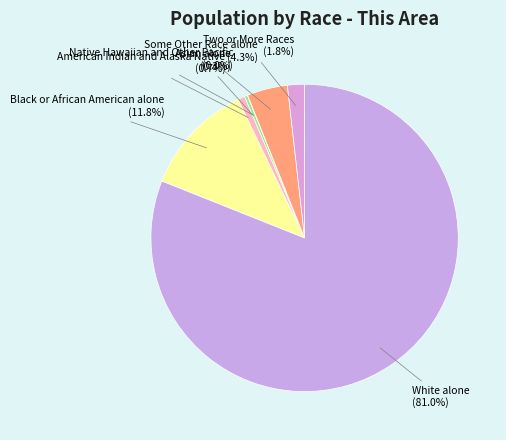

To the nearest percent, what is the average slice percentage?

14%